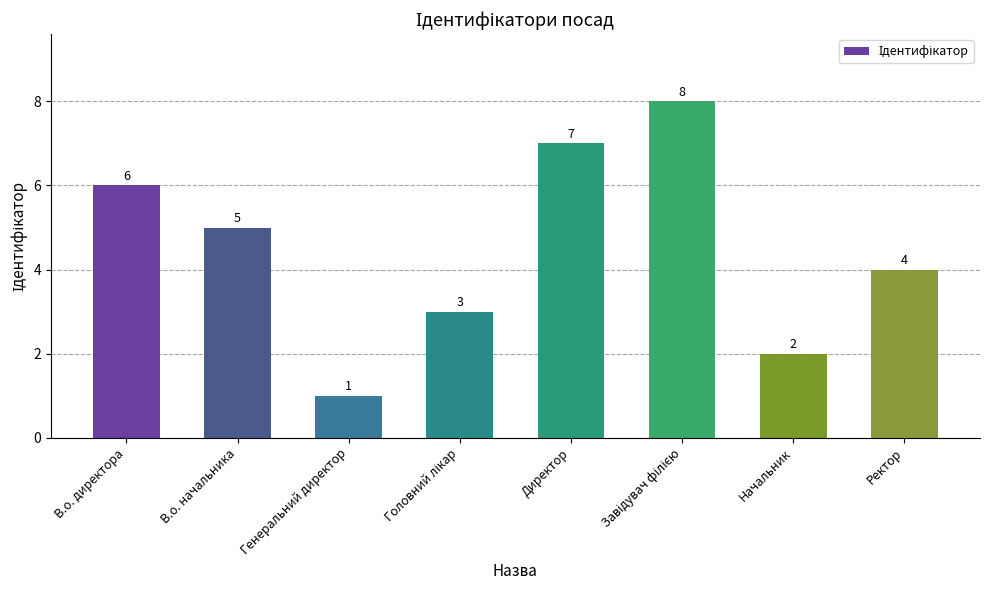

What is the label of the 2nd bar from the right?

Начальник